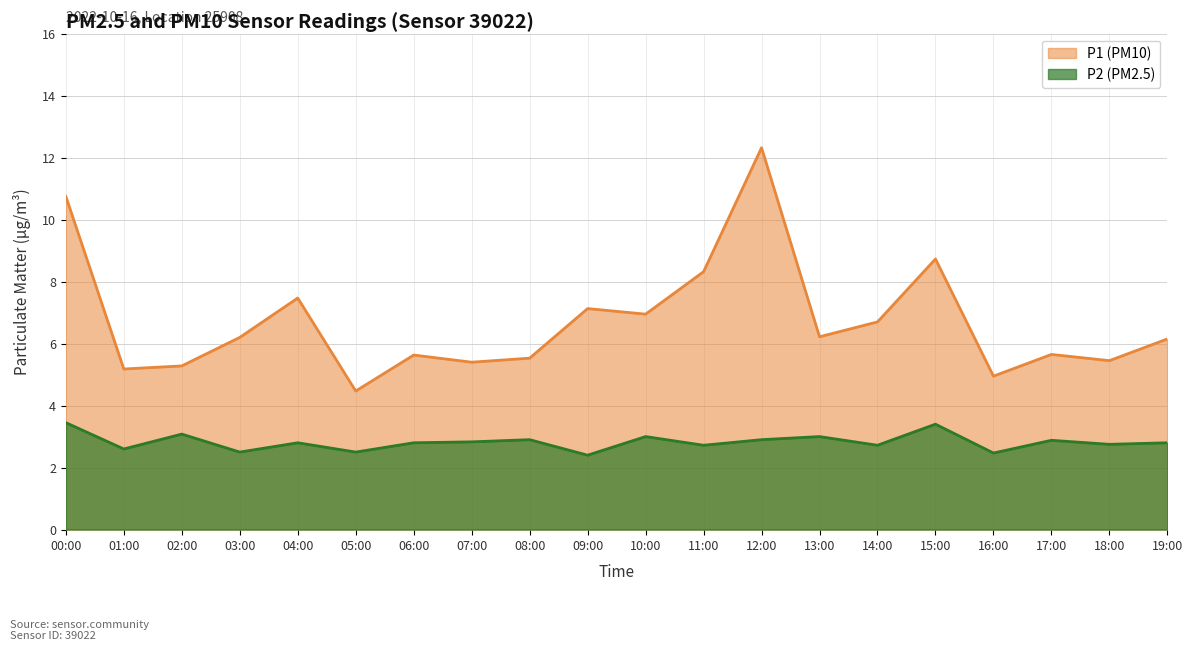

List the series in order of their overall mean, lowest first.

P2 (PM2.5), P1 (PM10)